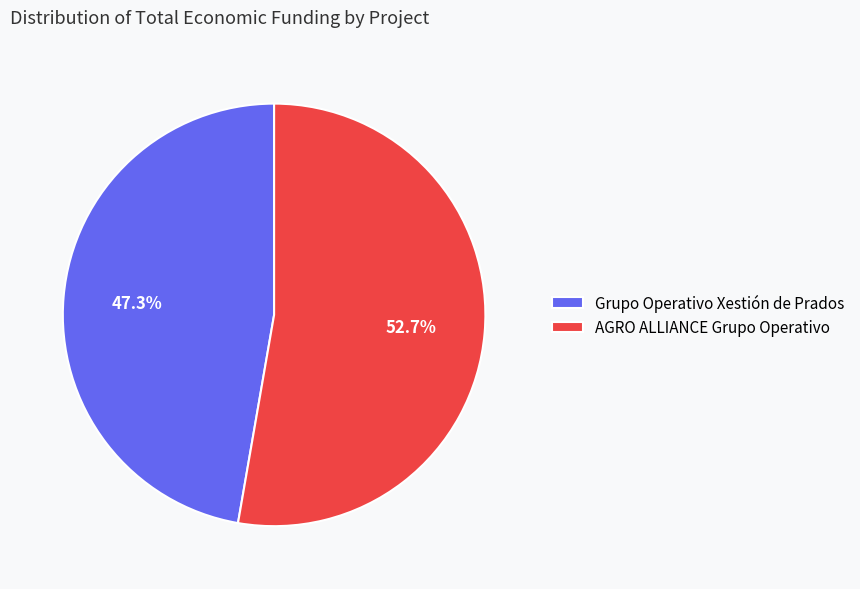

To the nearest percent, what is the difference between the Grupo Operativo Xestión de Prados and AGRO ALLIANCE Grupo Operativo slice percentages?

5%